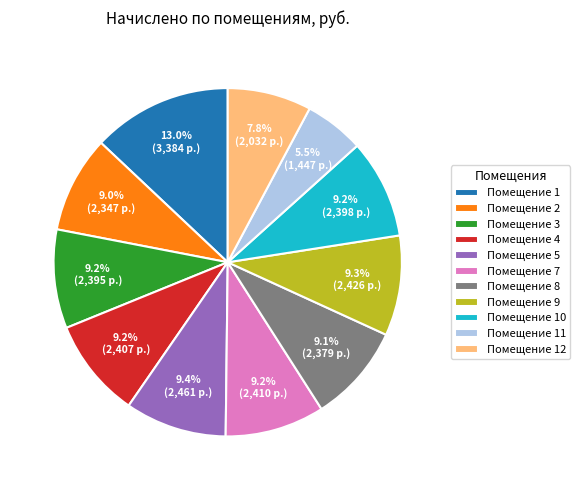

Is there a majority slice in this chart?

No